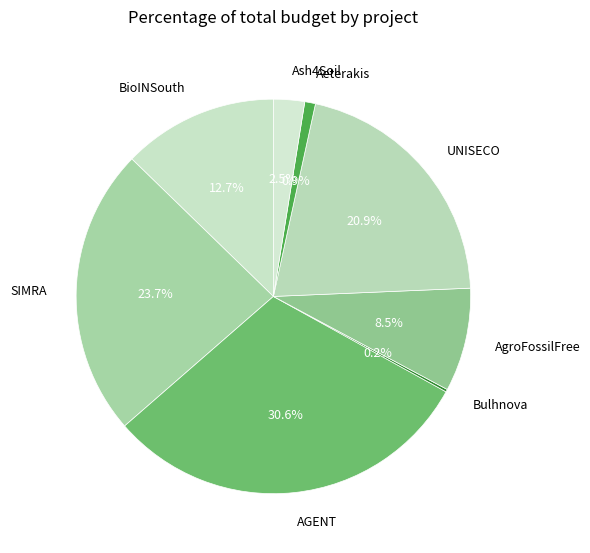

Approximately how many times larger is the value at BioINSouth compared to AGENT?

0.4